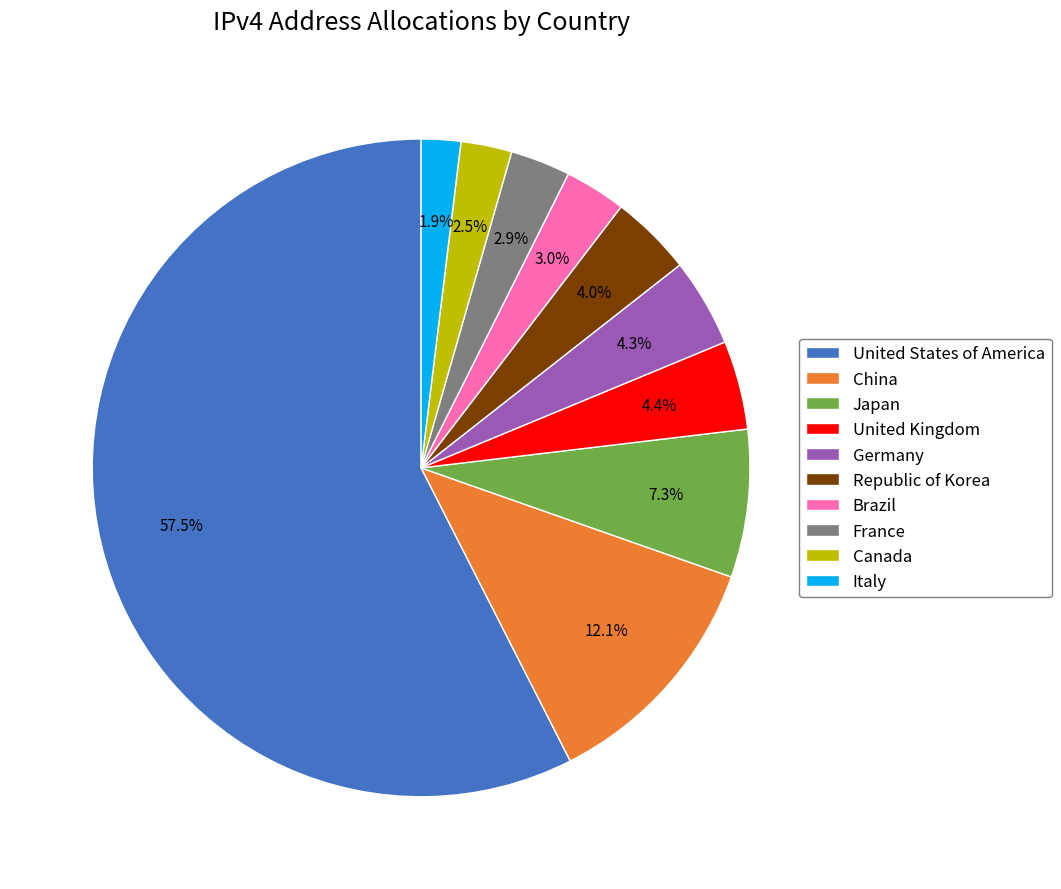

How many segments does this pie chart have?

10